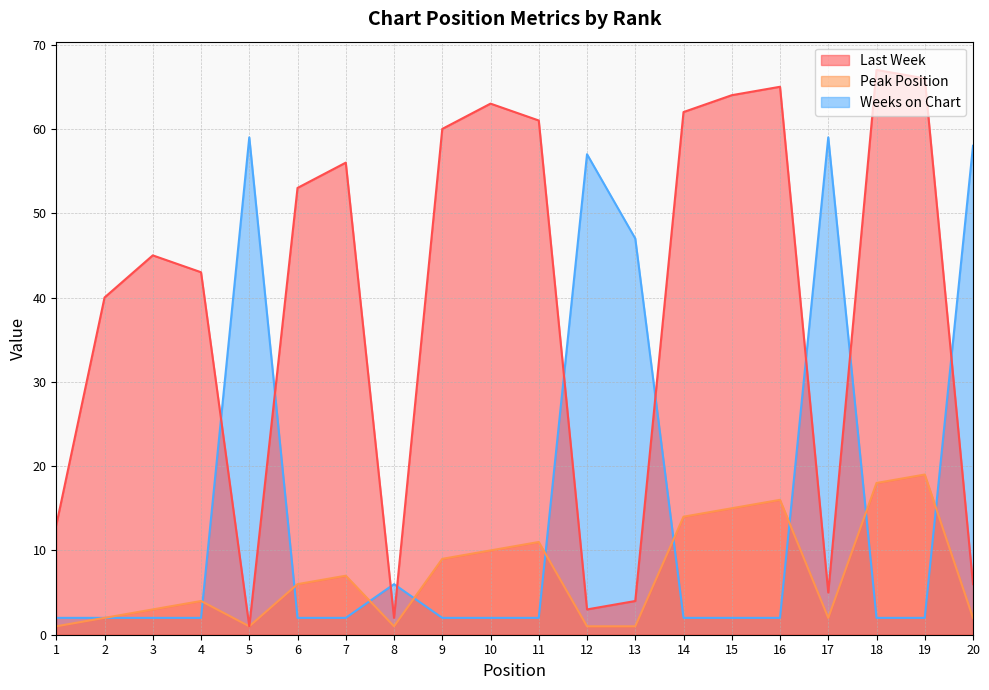

What is the difference between the second highest and minimum values in the Weeks on Chart series?

57